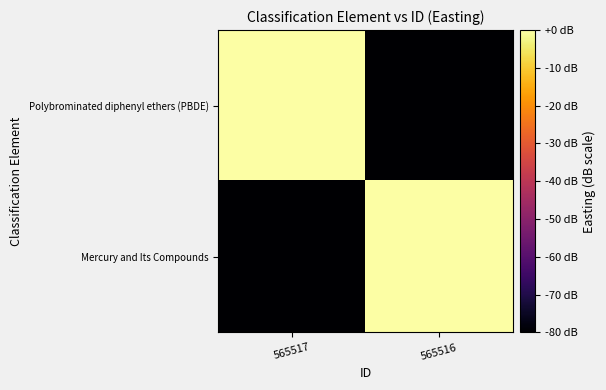

What is the difference between the highest and lowest values at 565516?

80